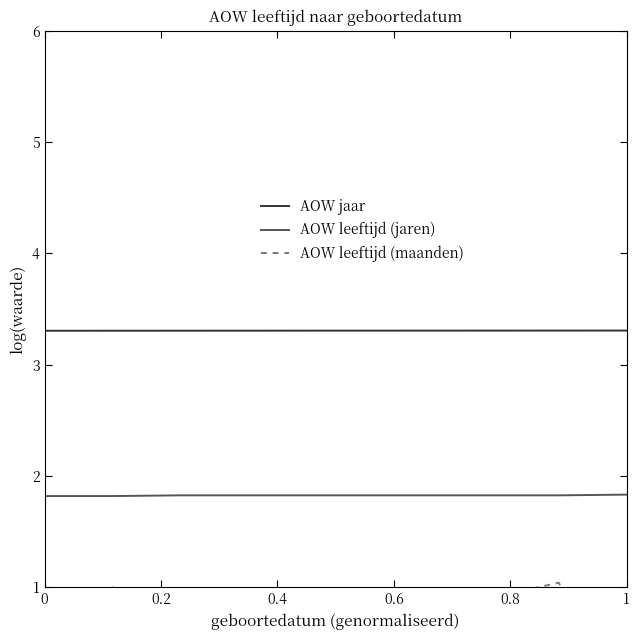

What is the value of the AOW leeftijd (jaren) point at the 3rd from the left?

1.8